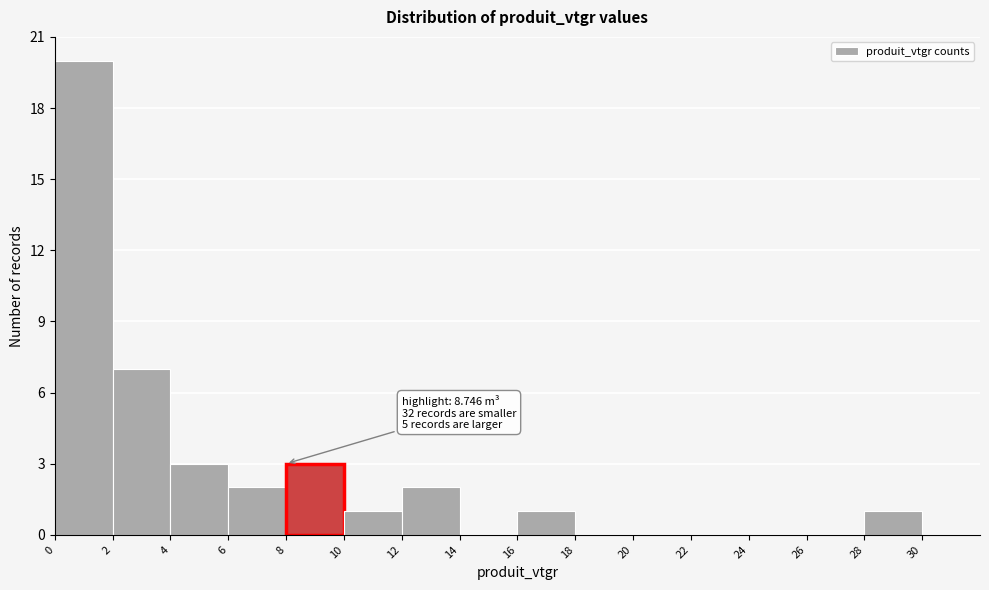

Over which range of the x-axis is the bar tallest?

0 to 2